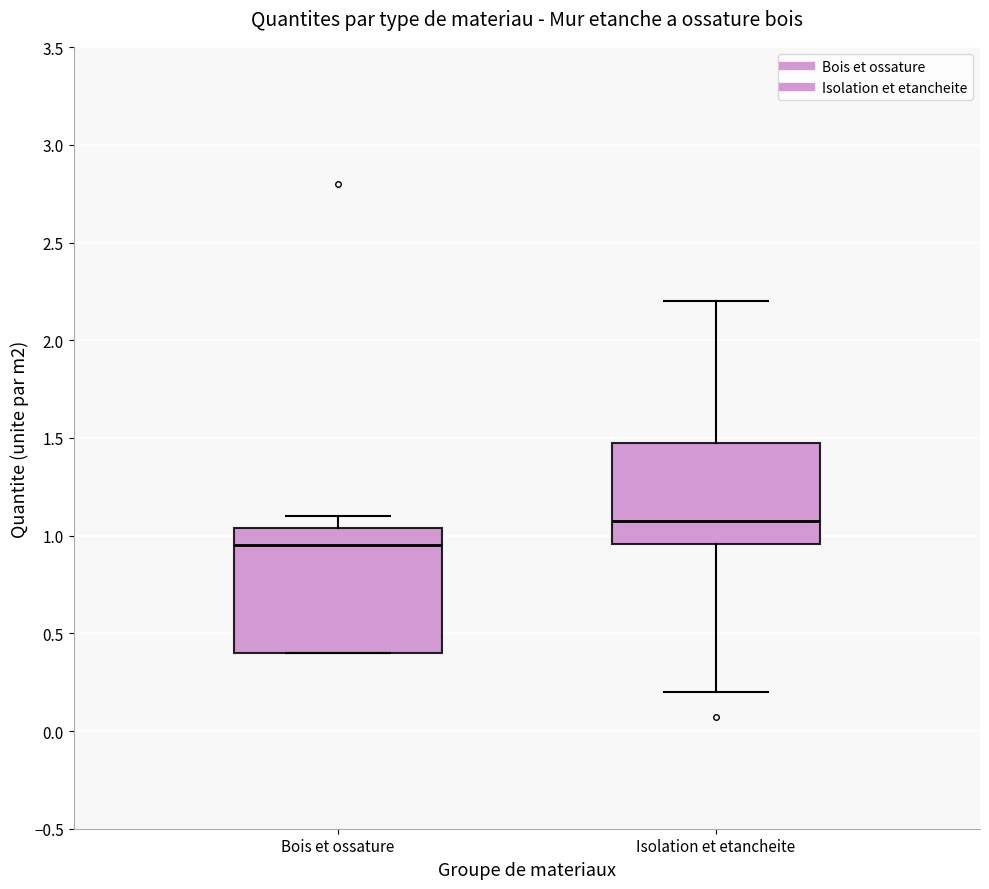

Which box is the tallest, from its lower edge to its upper edge?

Bois et ossature